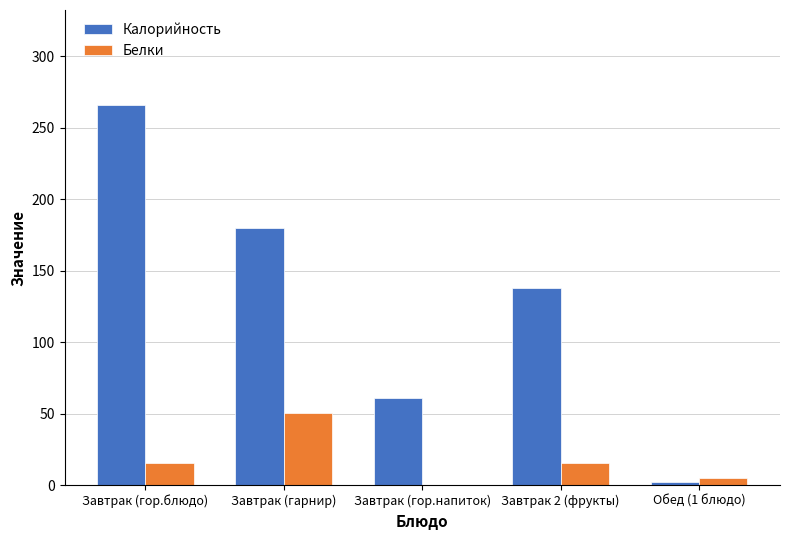

How many groups of bars are there?

5